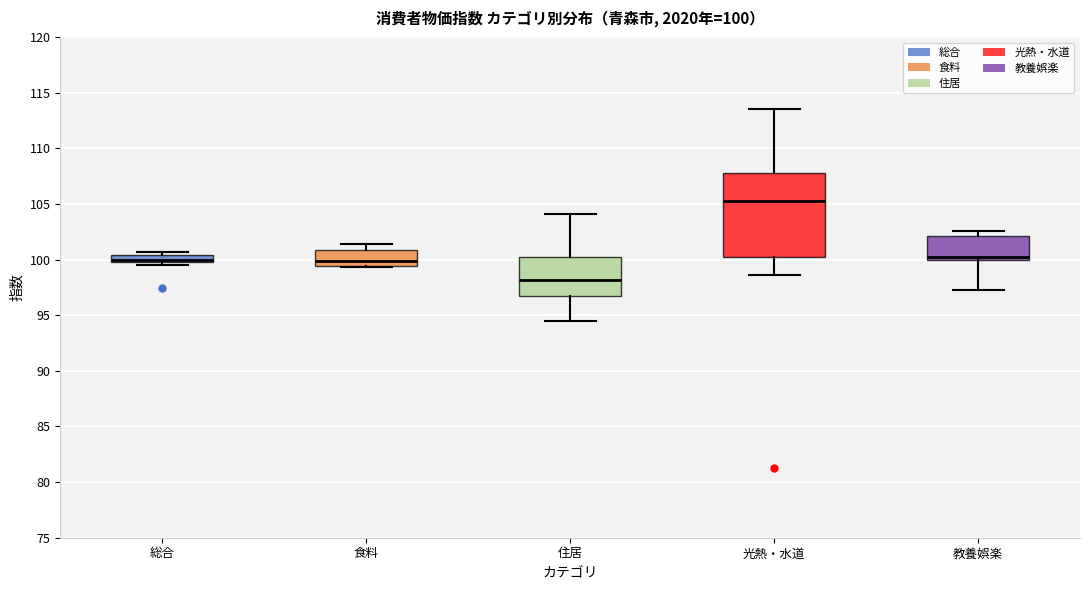

Which box has the lowest median line?

住居